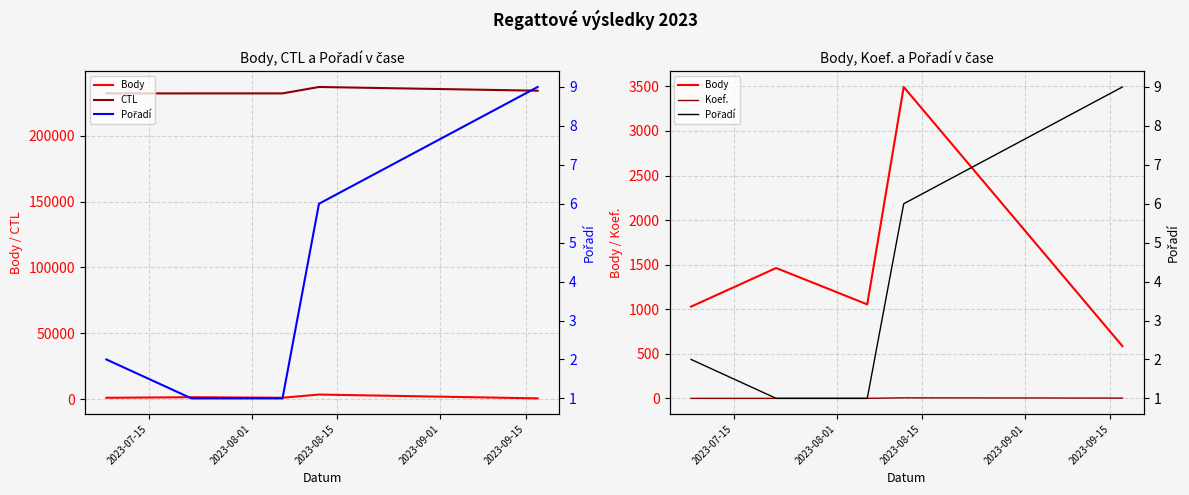

Which series has the largest range (max minus min)?

CTL